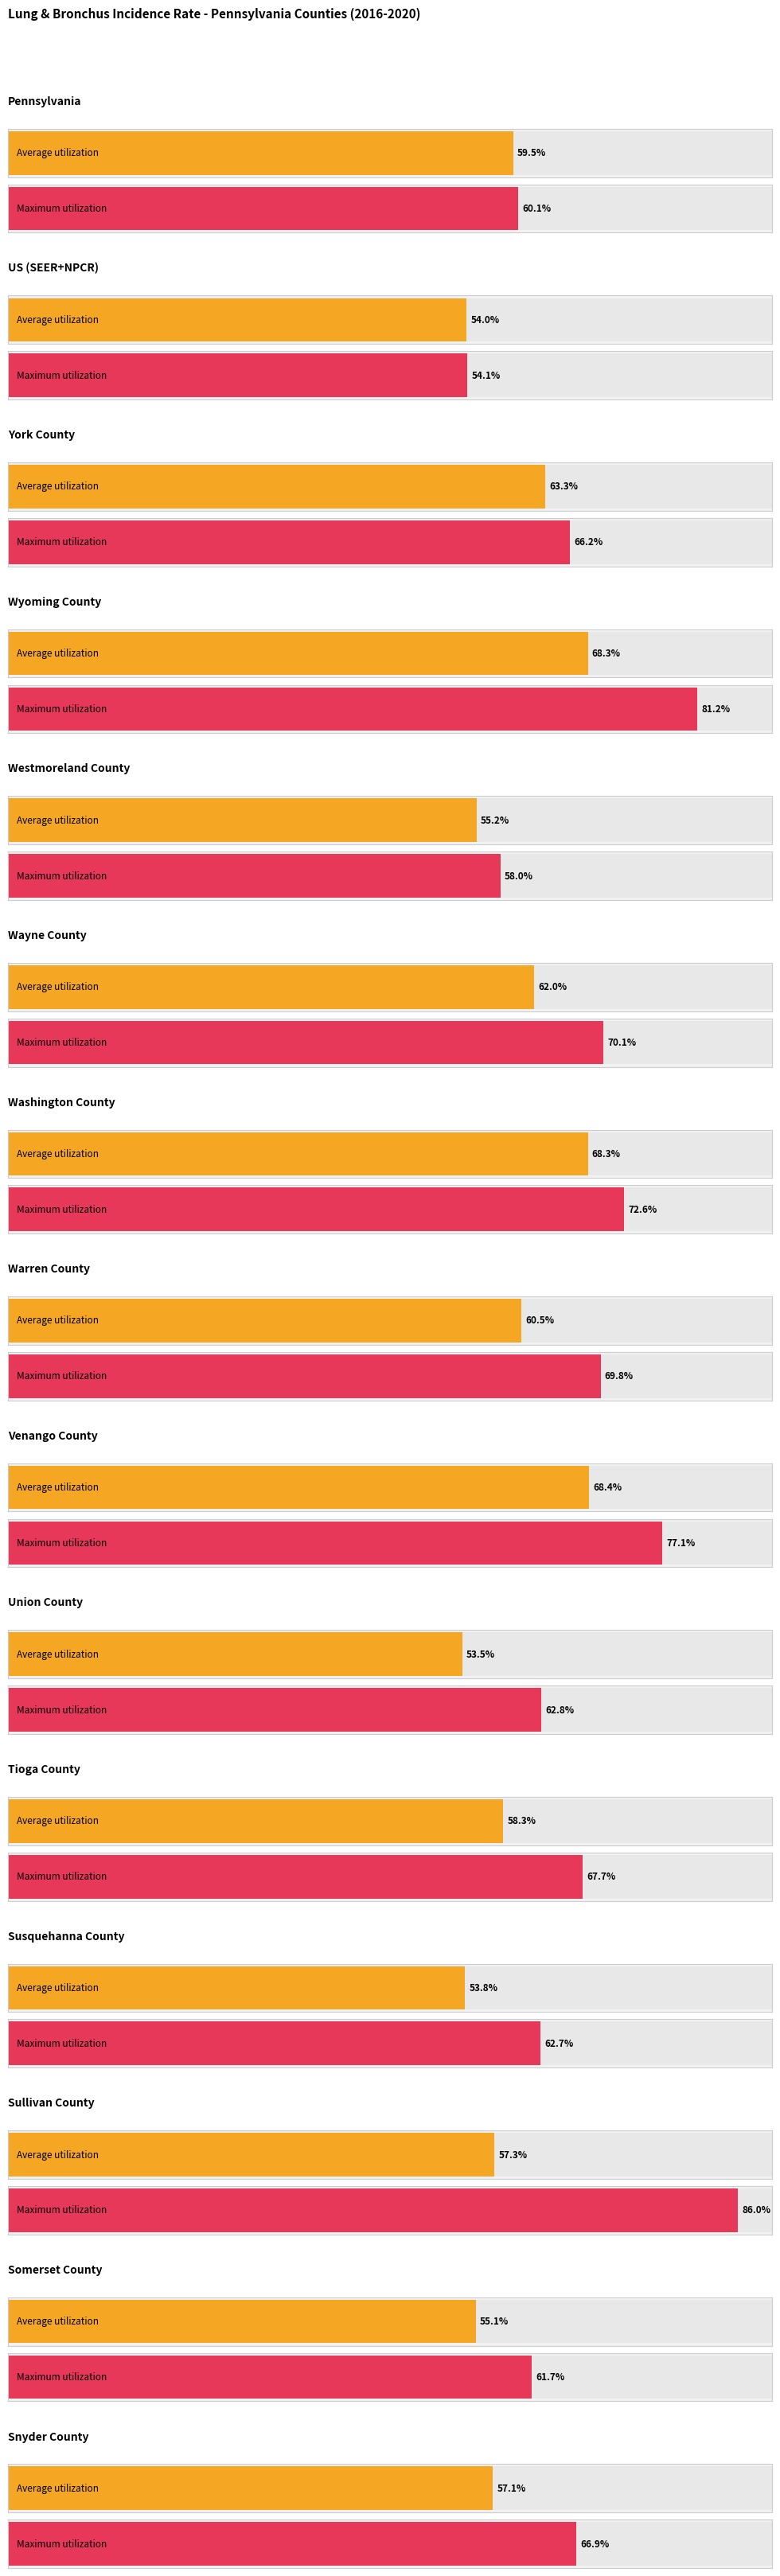

Which category has the lowest value across all series?

Union County